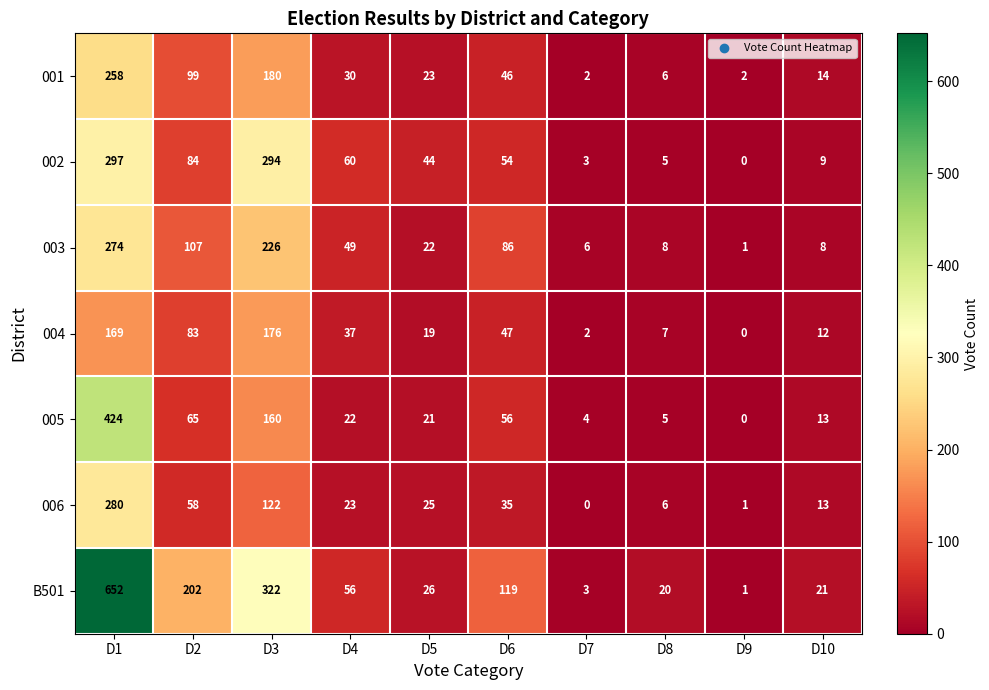

How many data points does each series have?

10